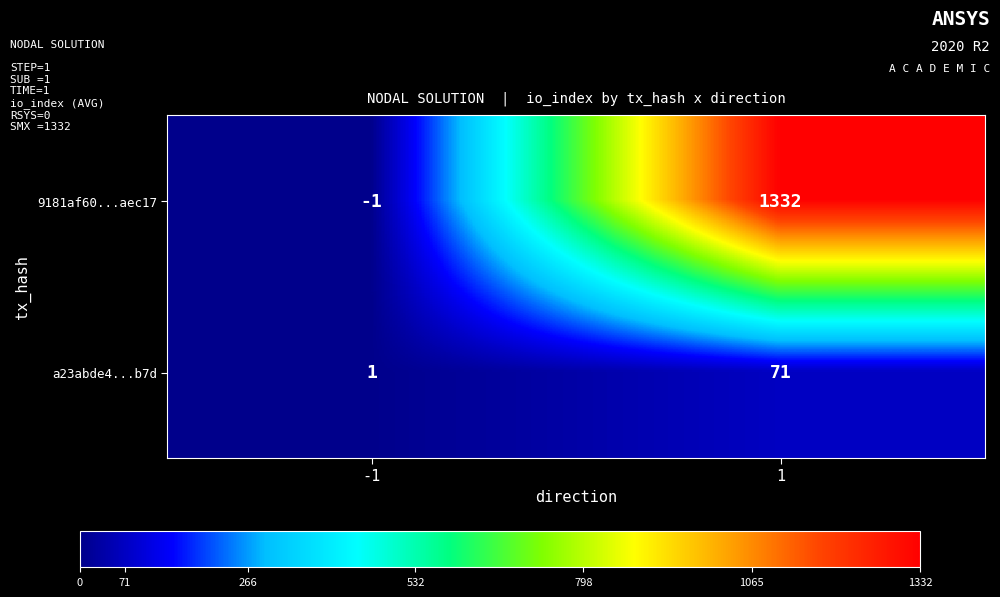

What is the maximum value shown in the chart?

1332